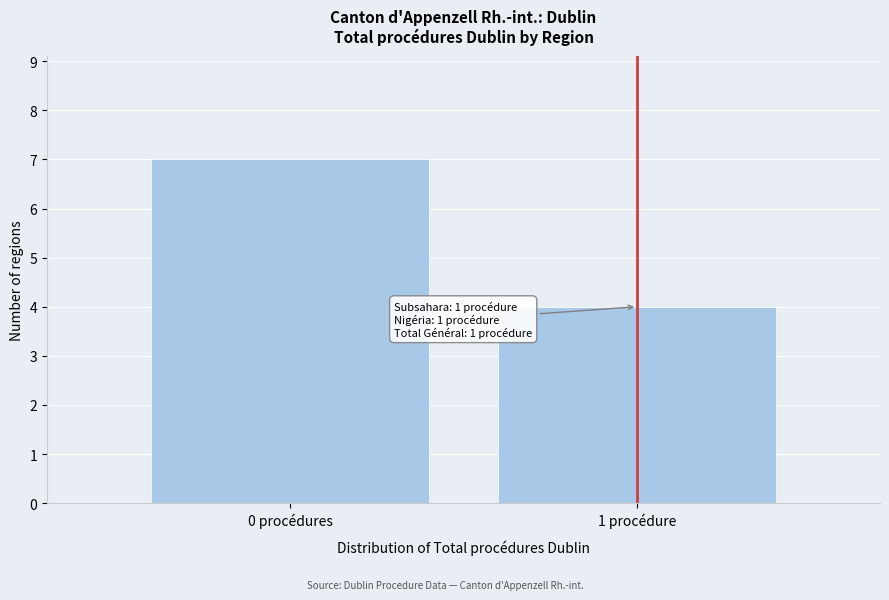

Reading left to right, transcribe all the data shown in this chart.

7	4